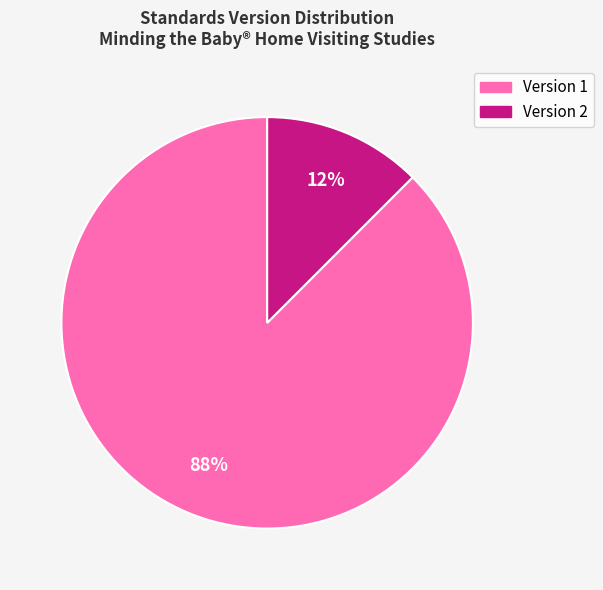

To the nearest percent, what is the average slice percentage?

50%